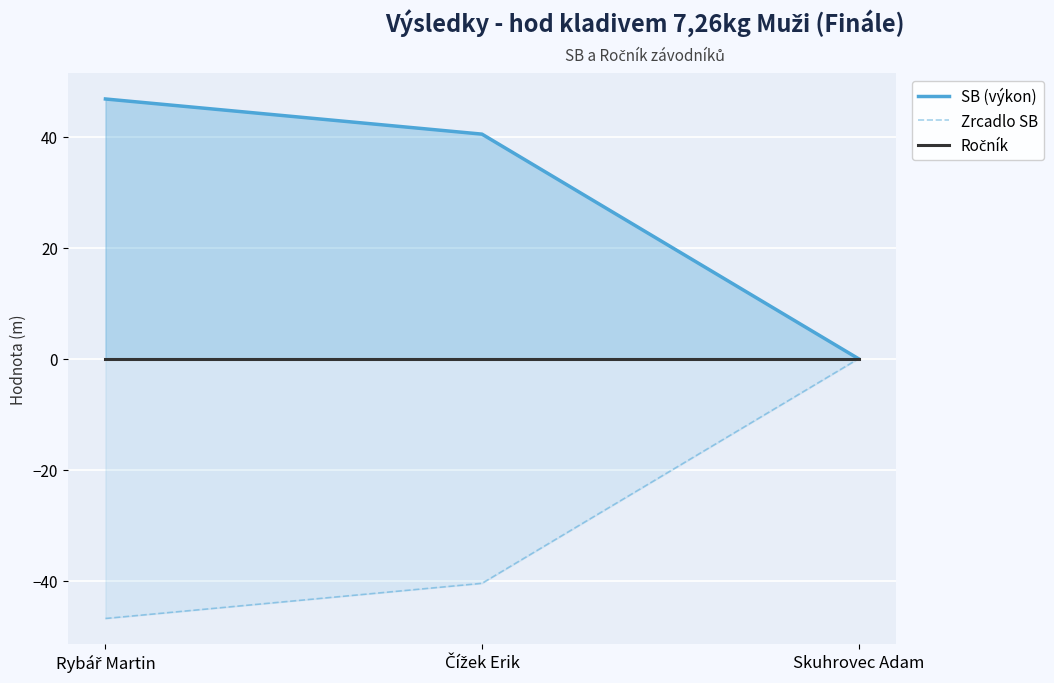

What is the sum of the Zrcadlo SB values at Rybář Martin and Čížek Erik?

-87.2